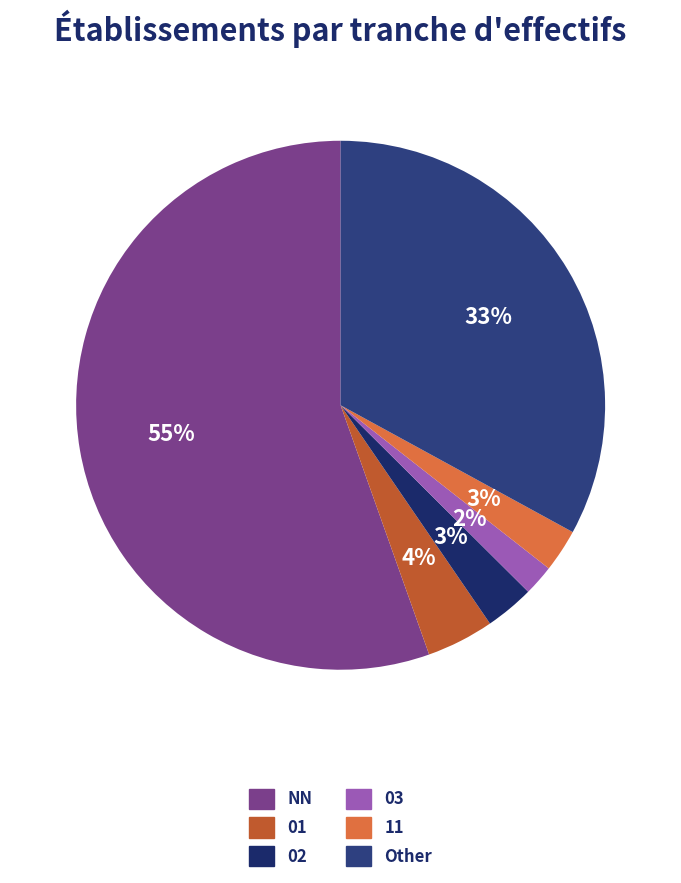

Which has a higher value, Other or 02?

Other